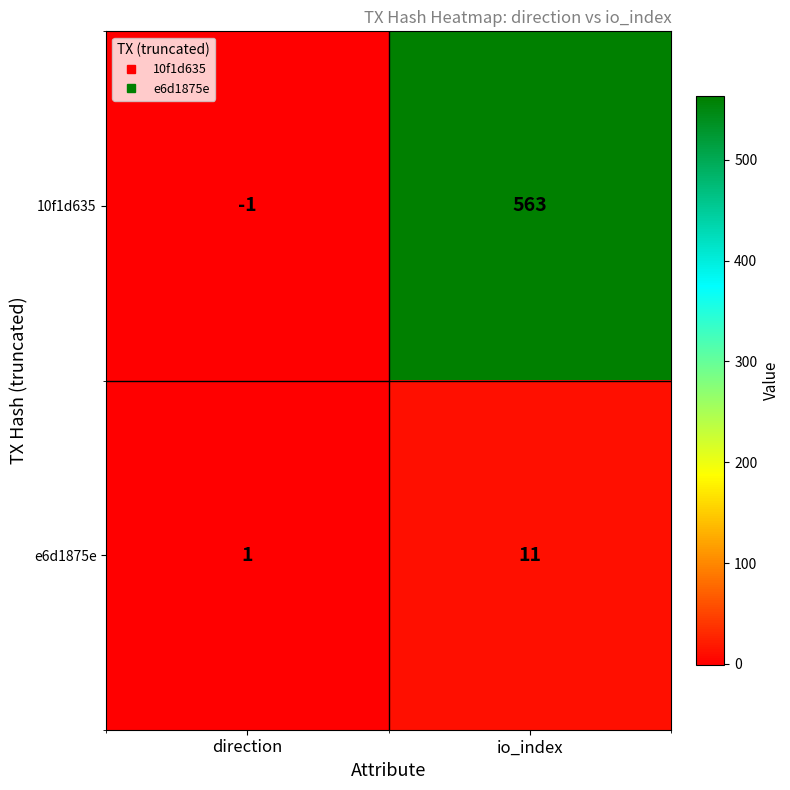

At how many categories does at least one series exceed 516?

1